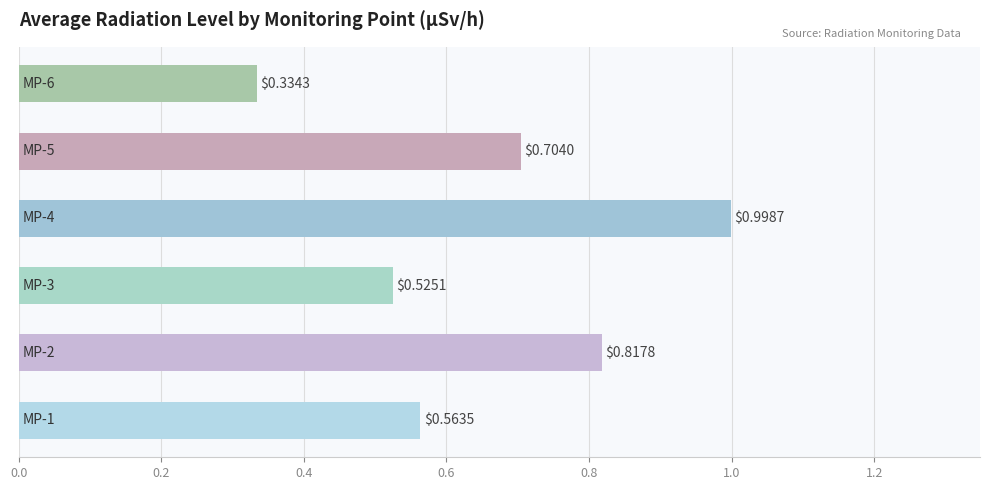

What is the sum of all values?

3.9